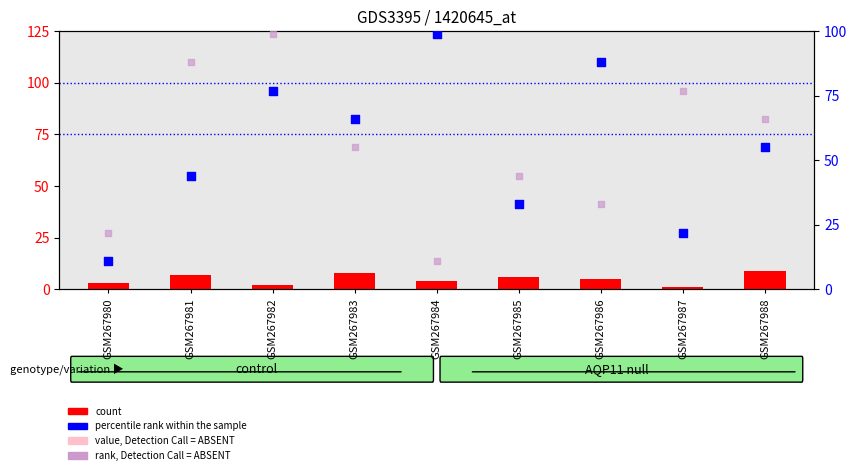

Which series contains the lowest Y value?

count